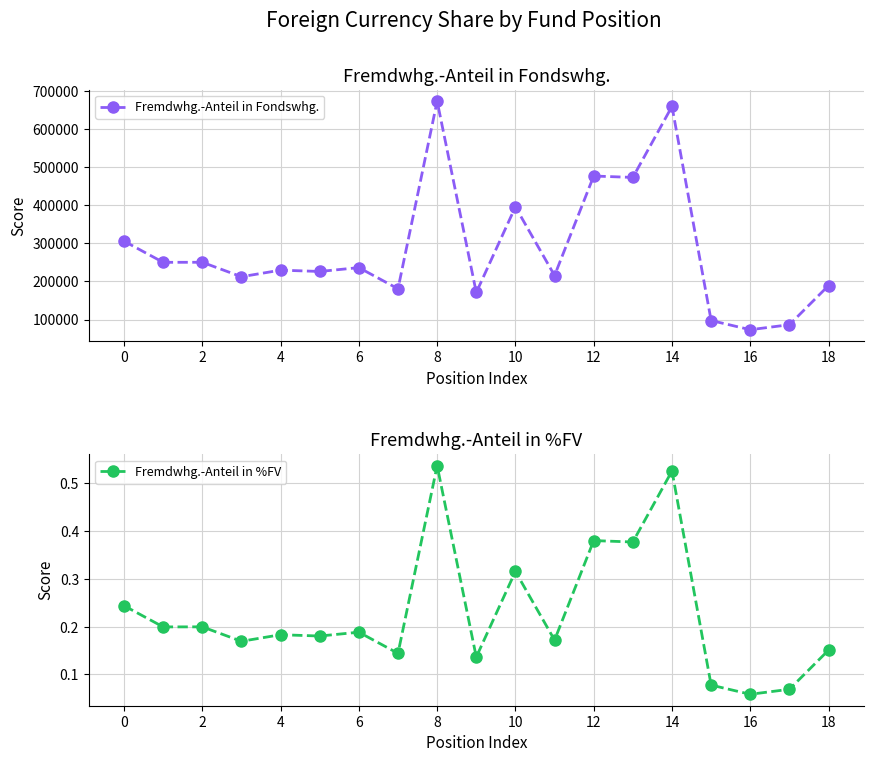

True or false: Fremdwhg.-Anteil in Fondswhg. has more than 2 points higher than both neighbors.

True